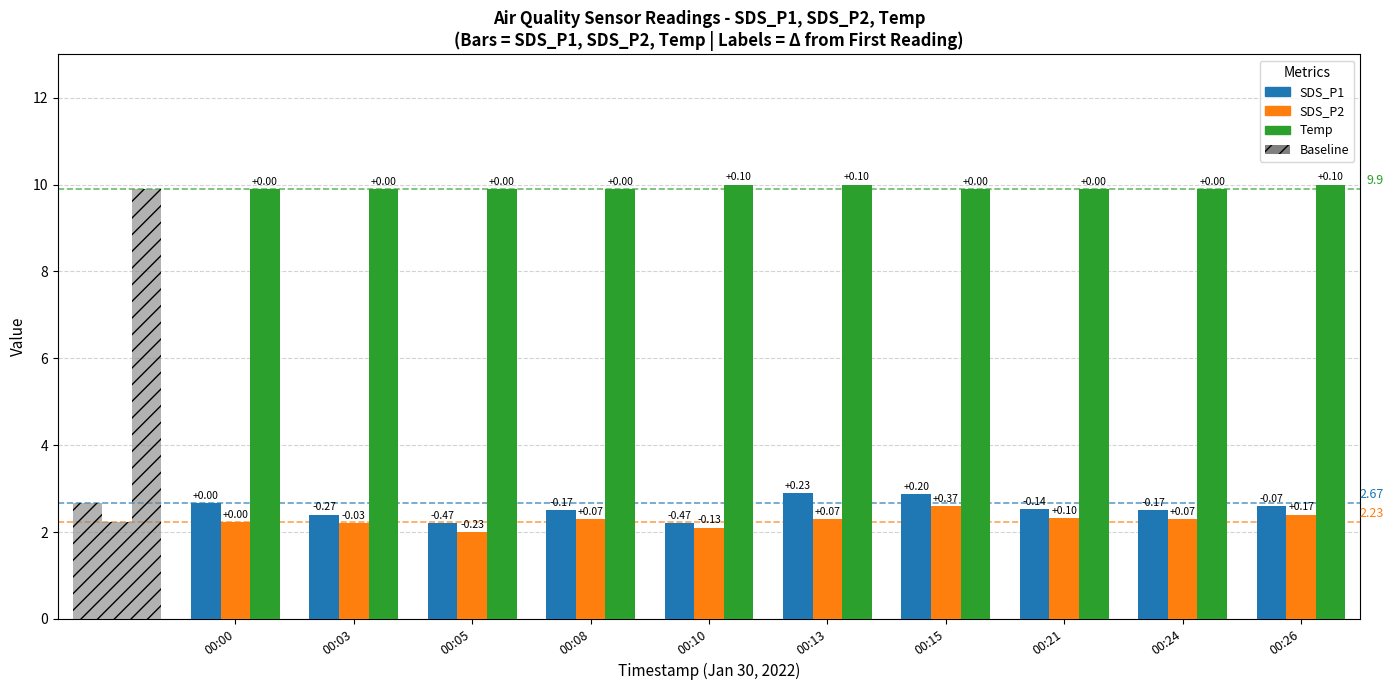

What is the sum of all SDS_P1 values?

25.4